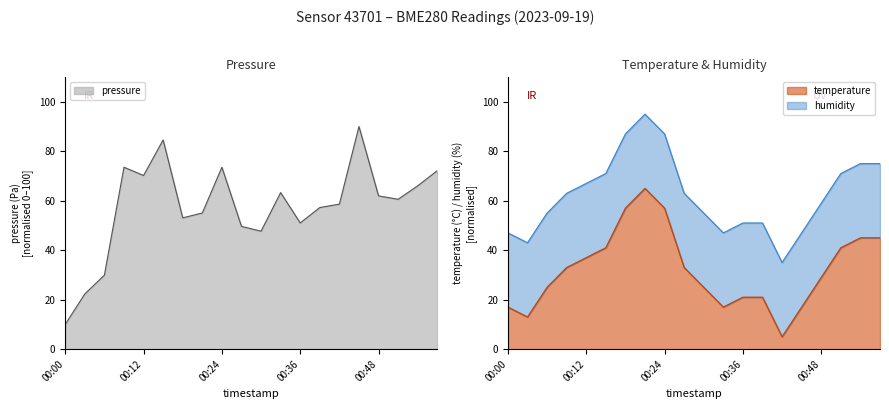

What is the maximum value for pressure?

90.0